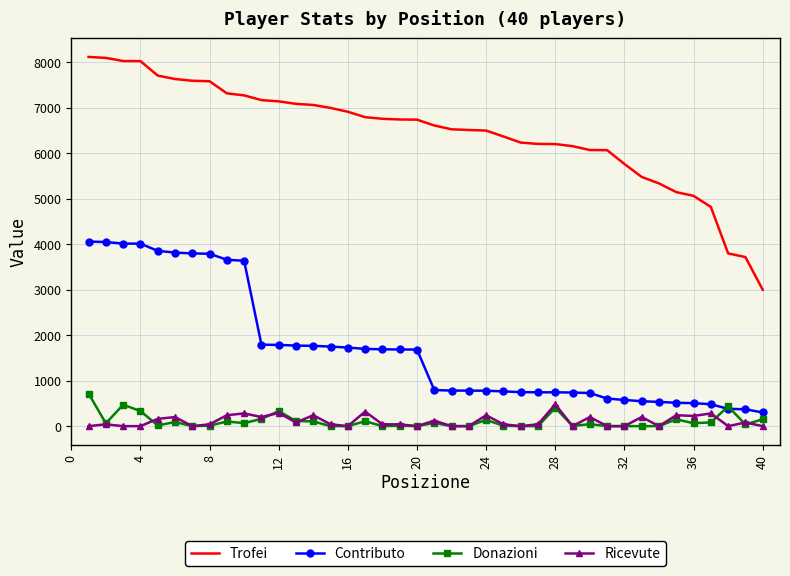

Which series has the widest spread of values?

Trofei